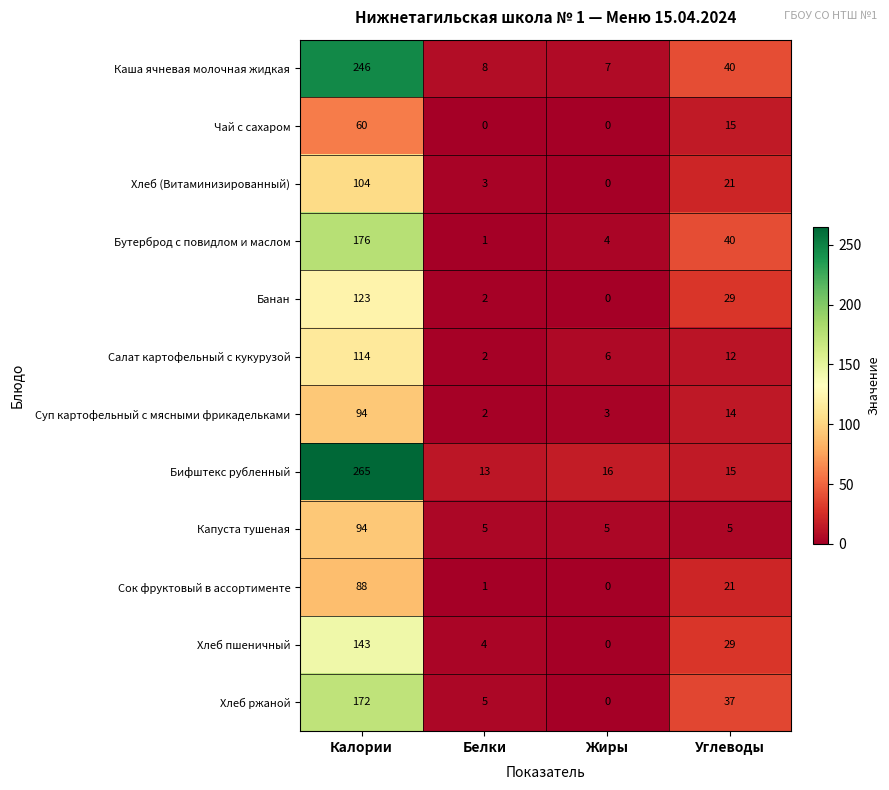

Rank the categories by Сок фруктовый в ассортименте value from lowest to highest.

Жиры, Белки, Углеводы, Калории